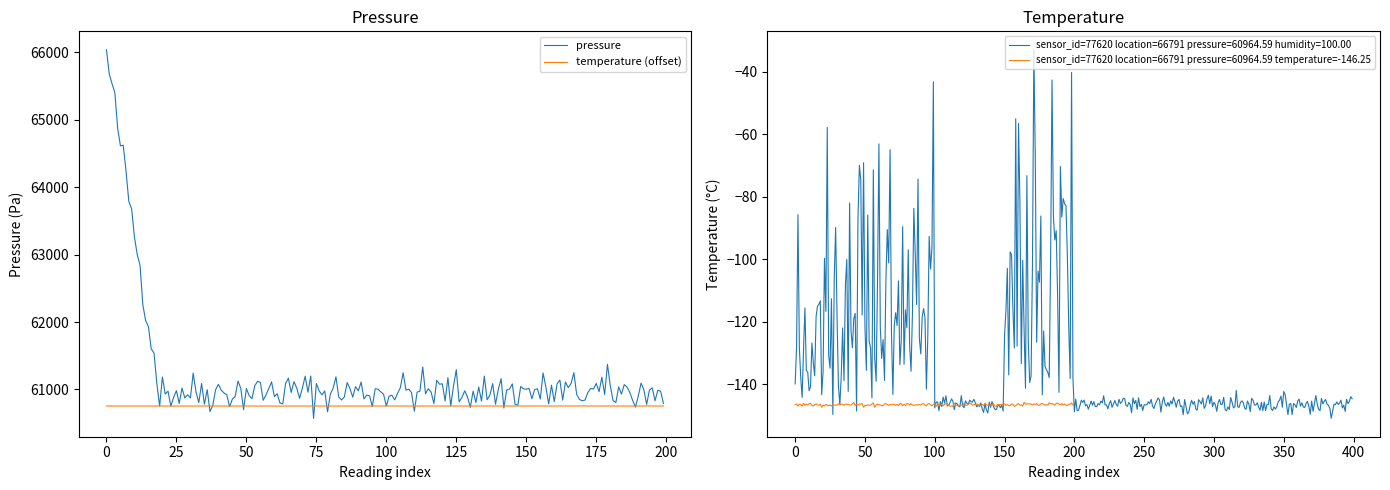

Between 00:22 and 01:22, which series saw the biggest shift?

pressure